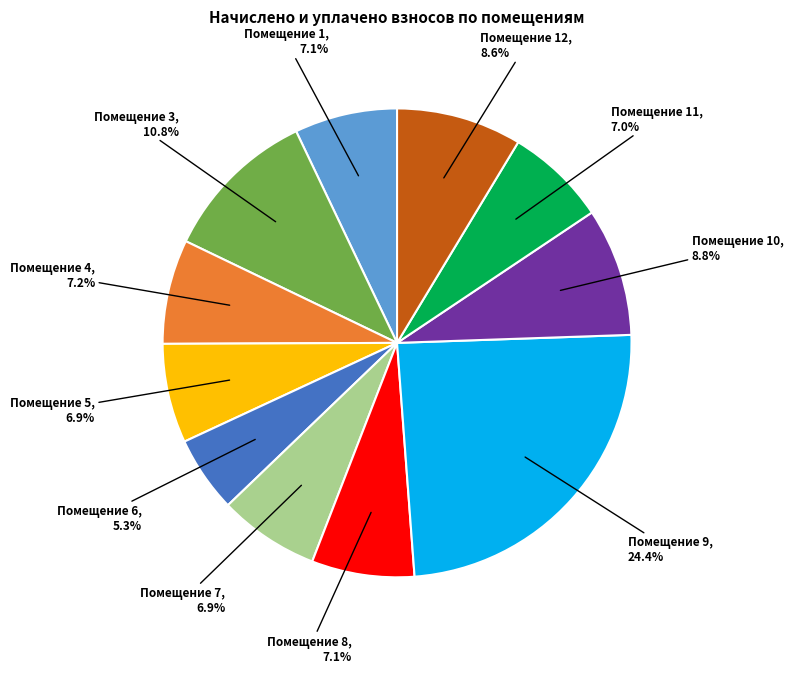

What is the total percentage of Помещение 10 and Помещение 11?

15.8%